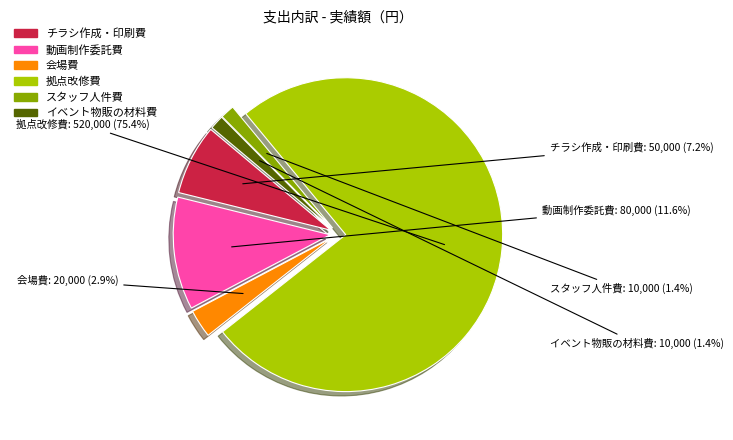

How many segments does this pie chart have?

6